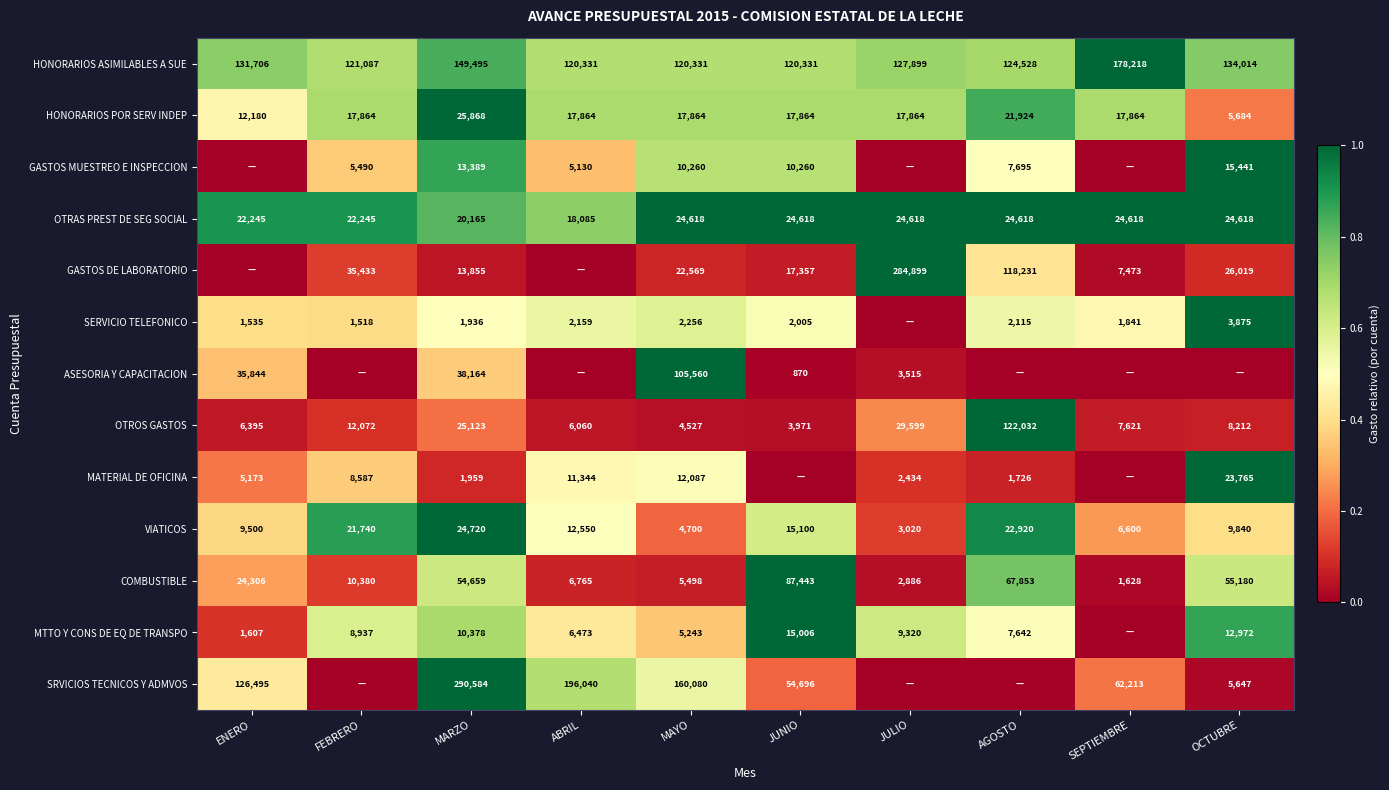

What is the difference between the second highest and second lowest values in the HONORARIOS POR SERV INDEP series?

9744